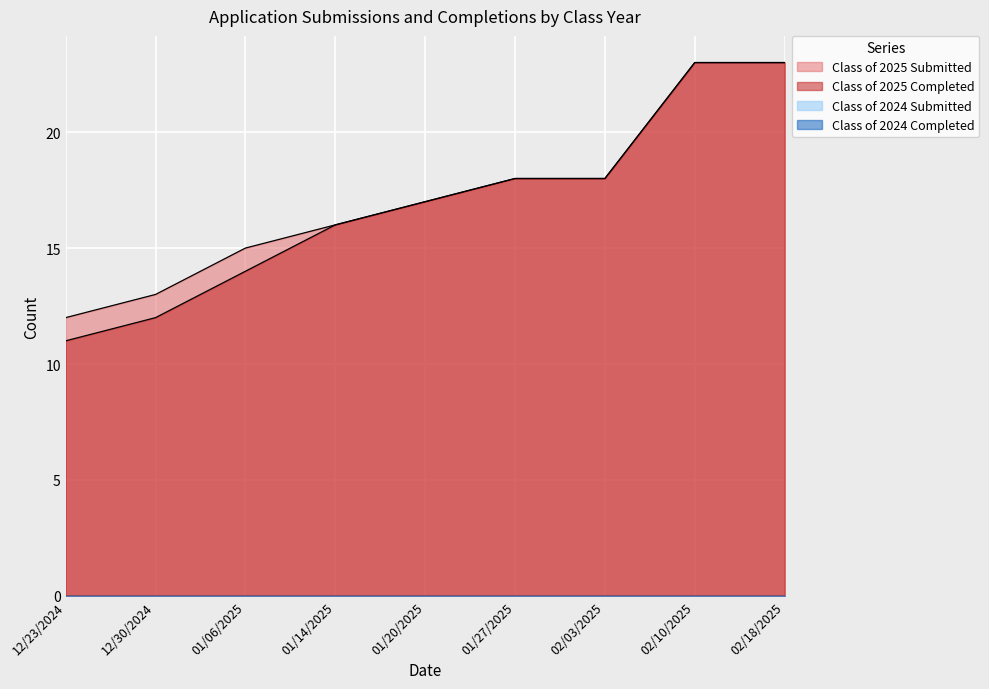

True or false: Class of 2025 Submitted and Class of 2025 Completed intersect in this chart.

False